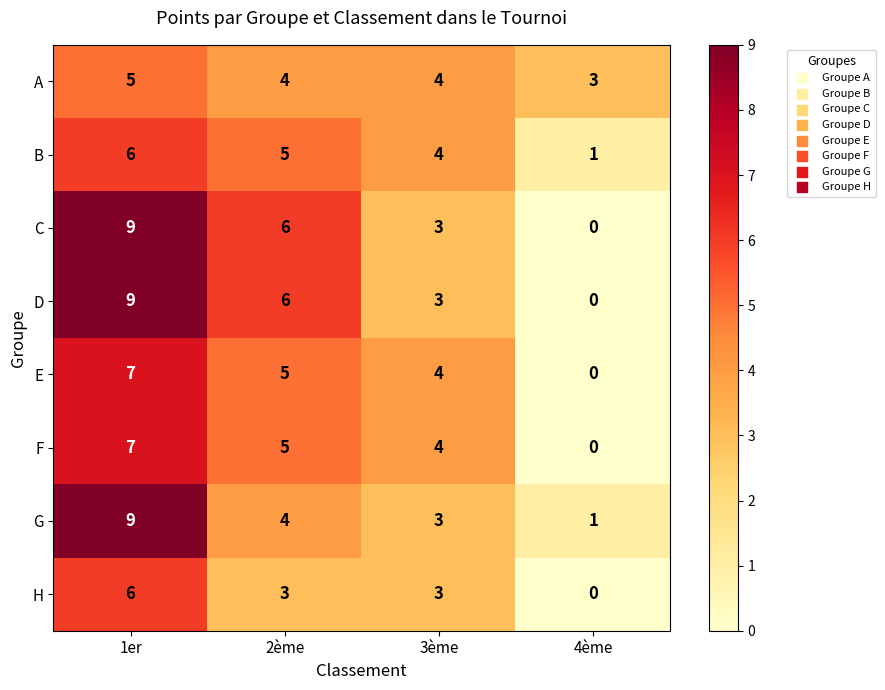

What is the total value across all series at 3ème?

28